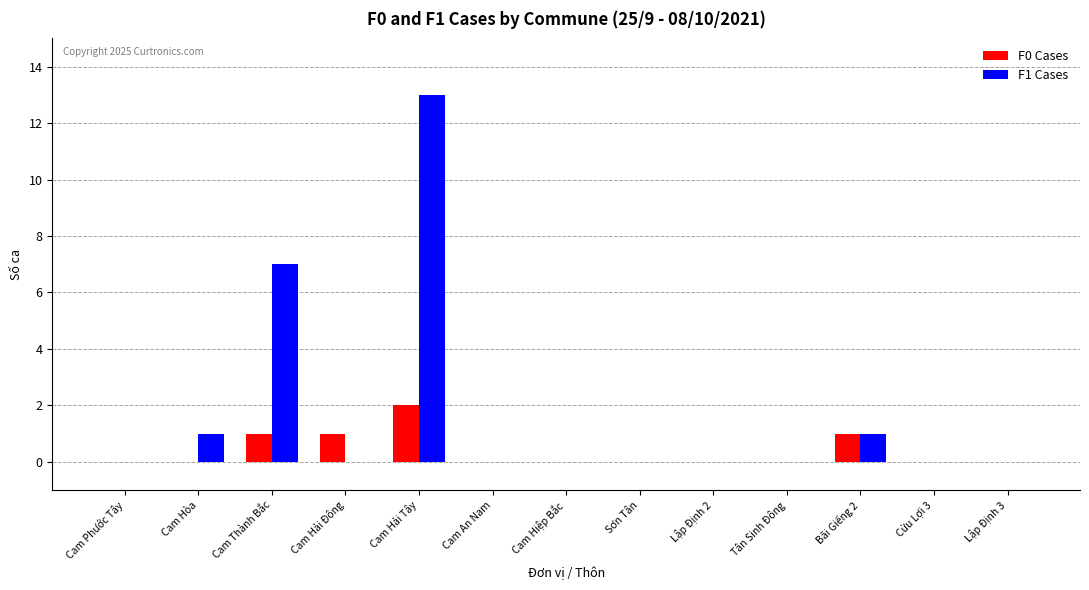

Which series has the largest total across all categories?

F1 Cases